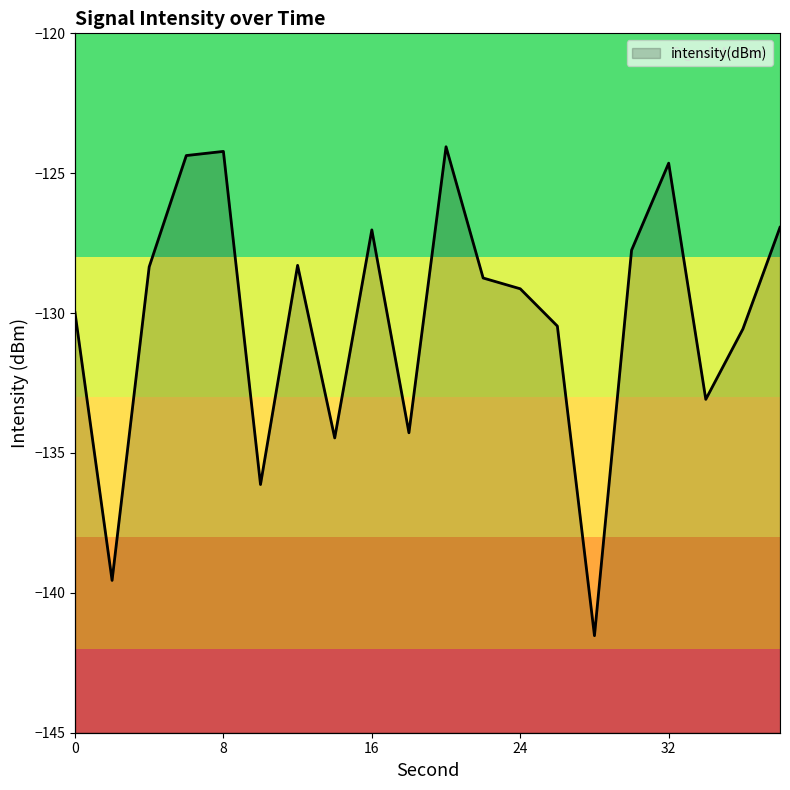

Where is the data nearest to the value -132?

34